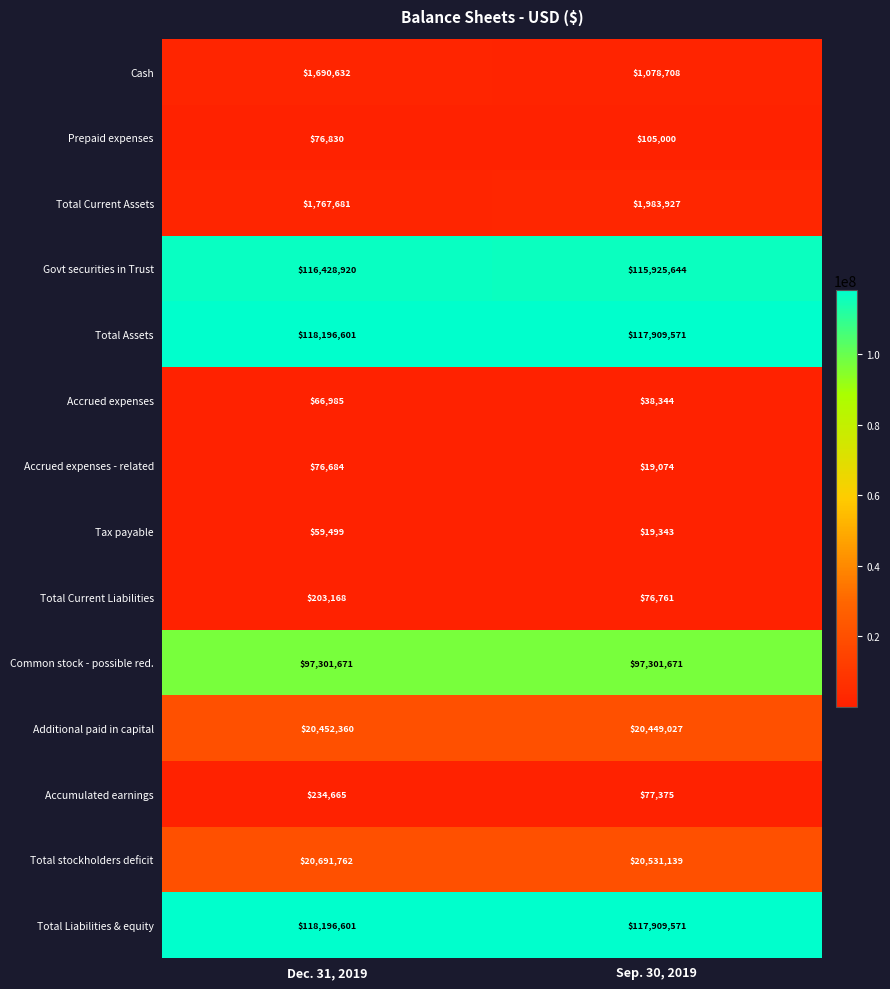

Read the Accrued expenses - related value at Dec. 31, 2019.

76684